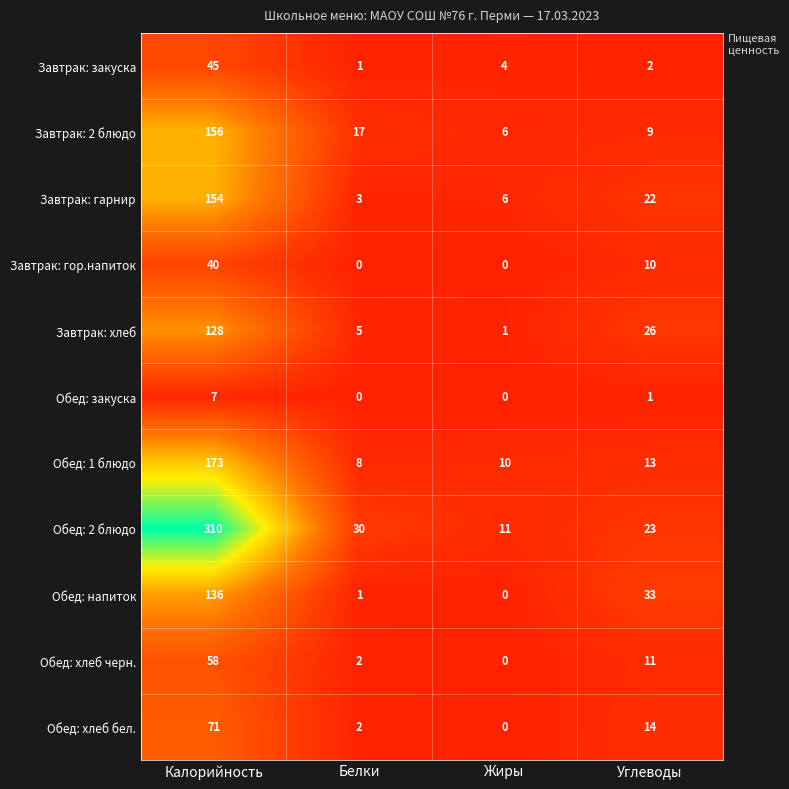

Which category has the lowest value in the Обед: напиток series?

Жиры